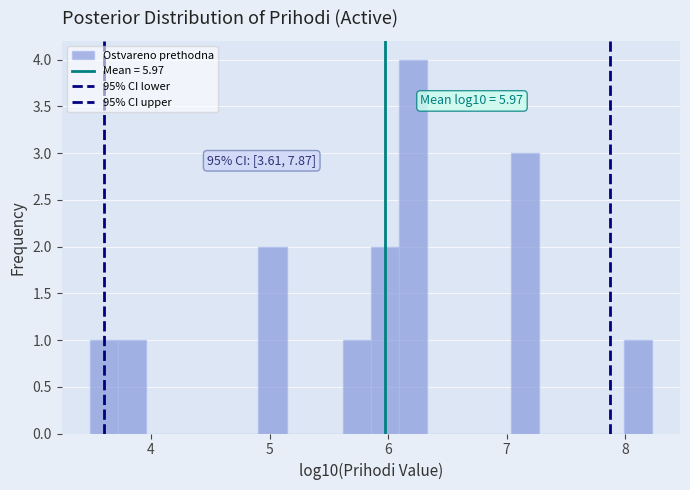

Around what value on the x-axis is the tallest bar? Give the approximate position of its centre, as read against the axis.

6.2